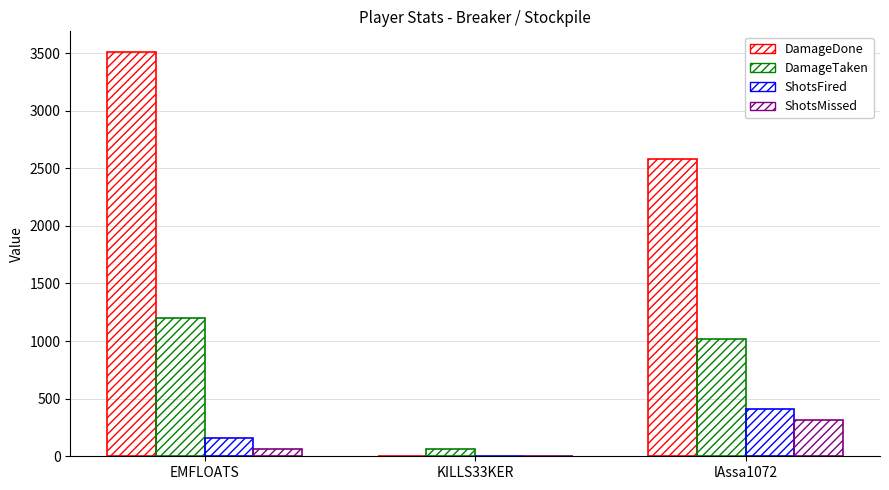

Between KILLS33KER and lAssa1072, which series saw the biggest shift?

DamageDone